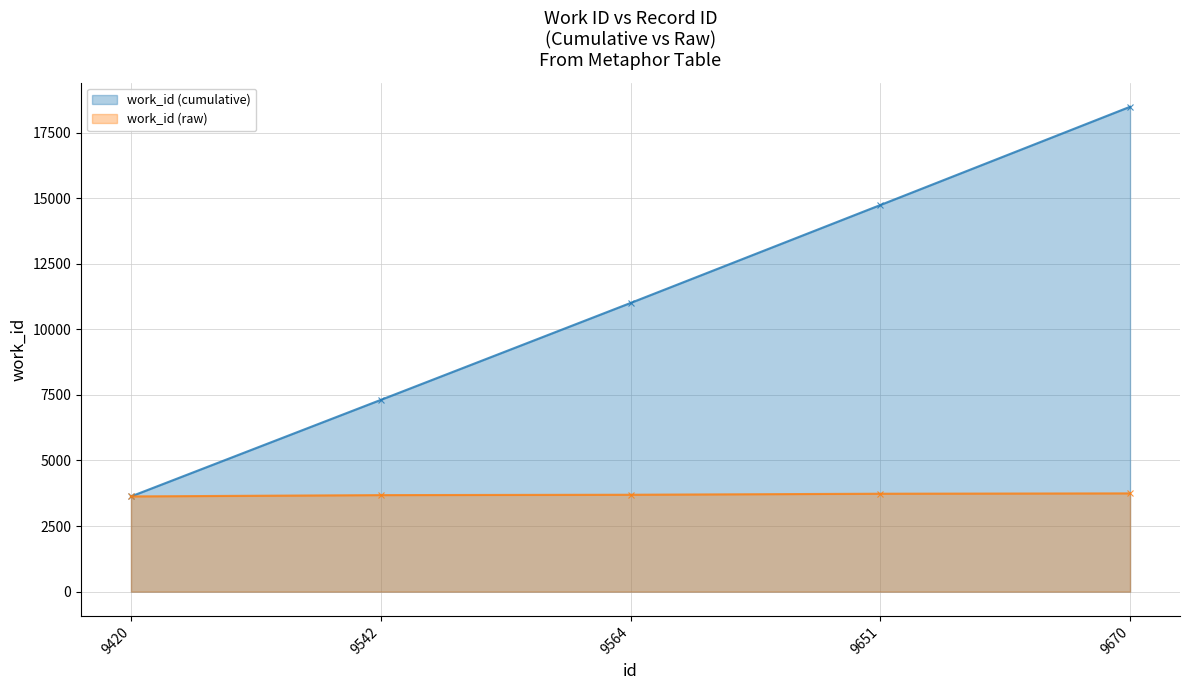

Rank the categories by value from highest to lowest.

9670, 9651, 9564, 9542, 9420